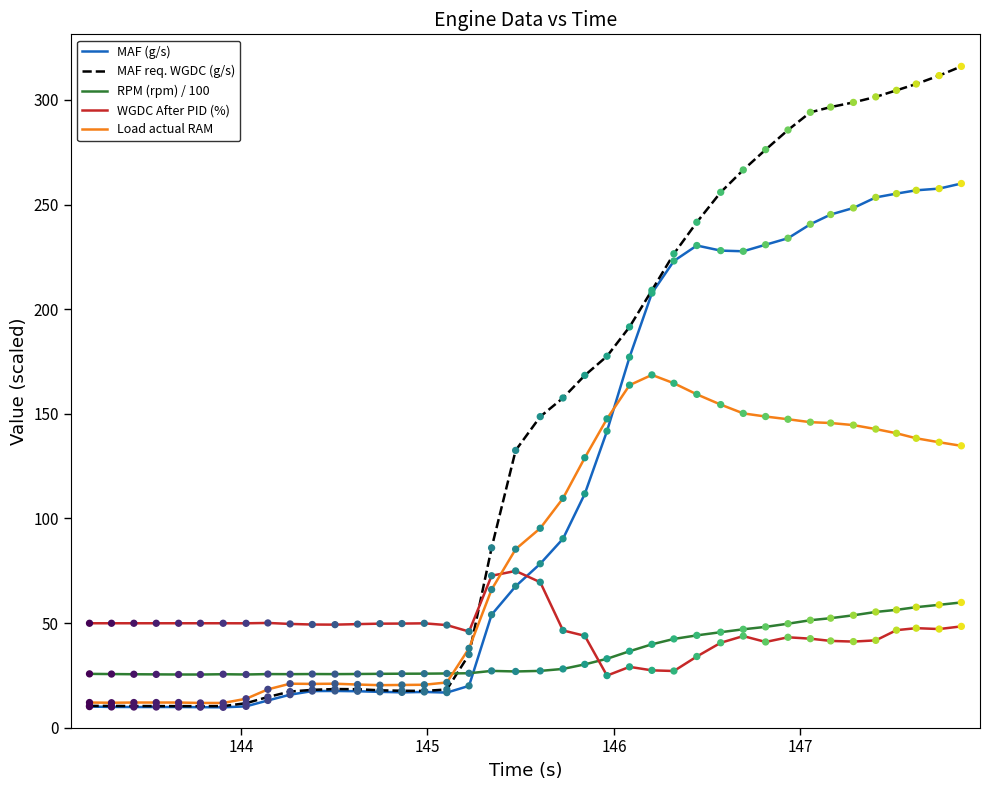

Which series has the widest spread of values?

MAF req. WGDC (g/s)